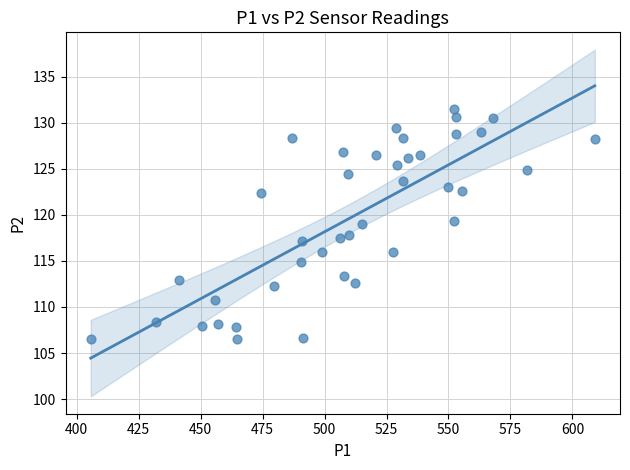

What is the range of Y values (max minus min)?

24.9